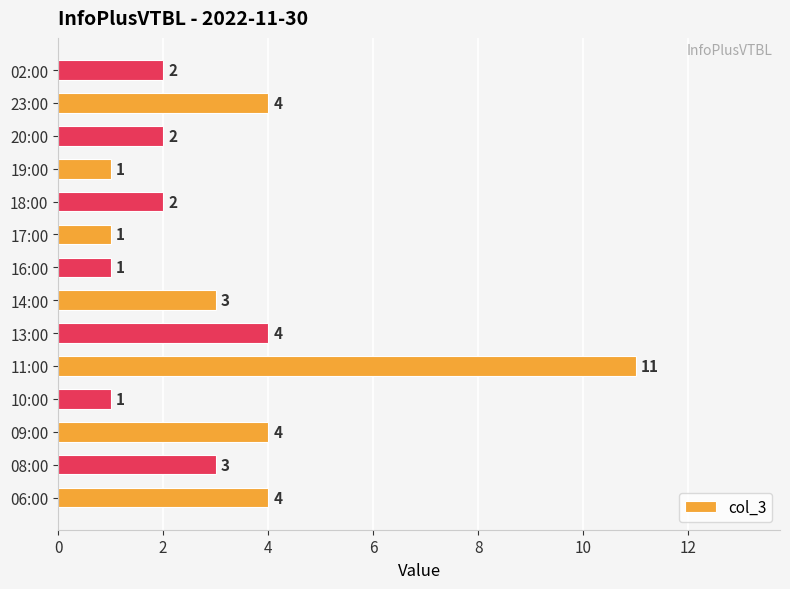

The value at 02:00 is 2. True or false?

True